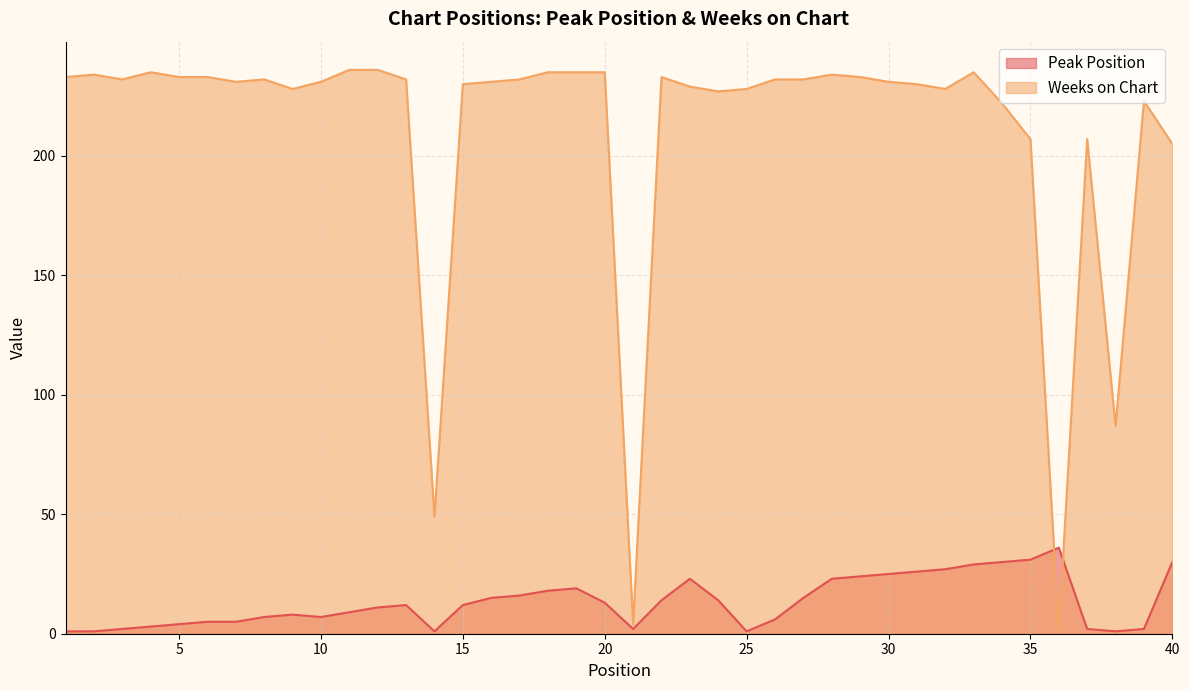

True or false: Weeks on Chart and Peak Position cross at least once.

True